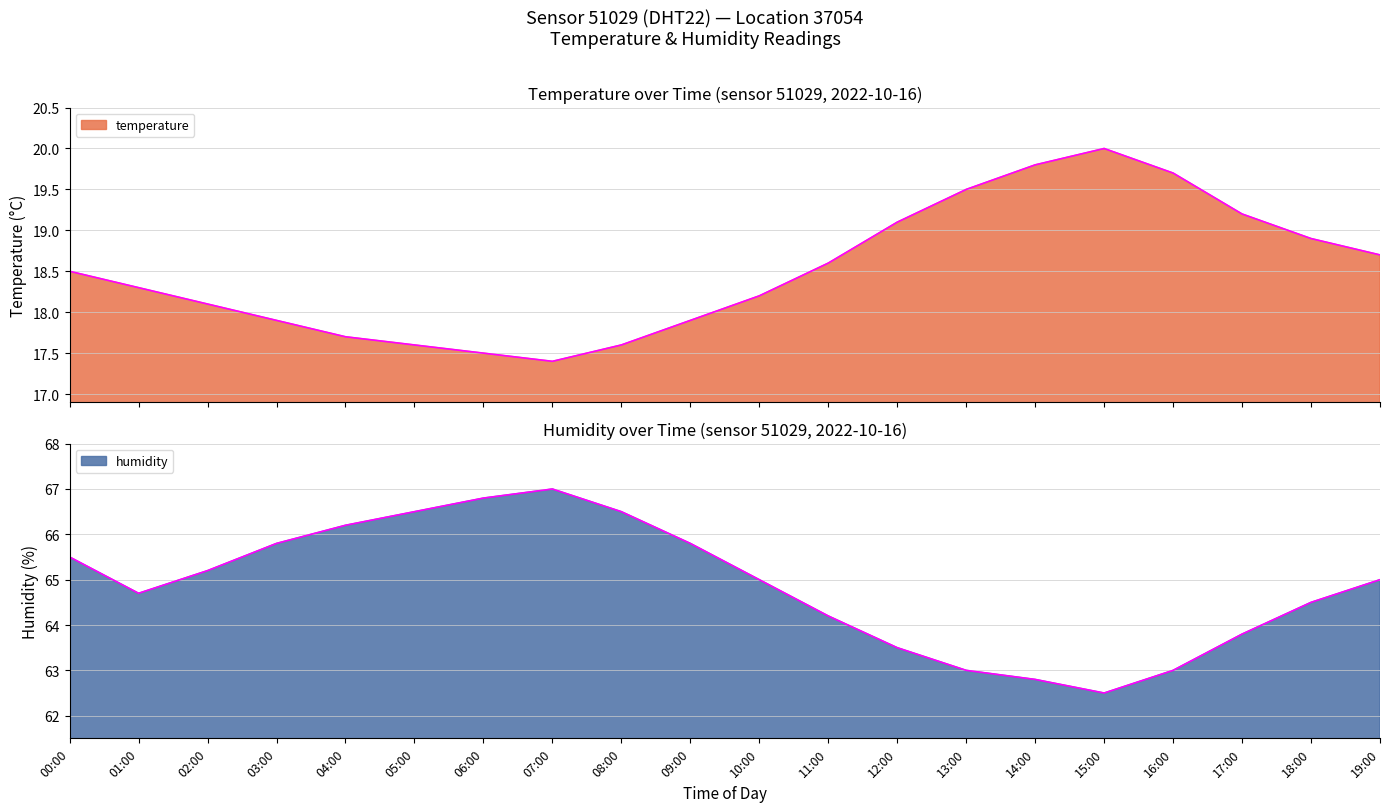

True or false: humidity and temperature cross at least once.

False